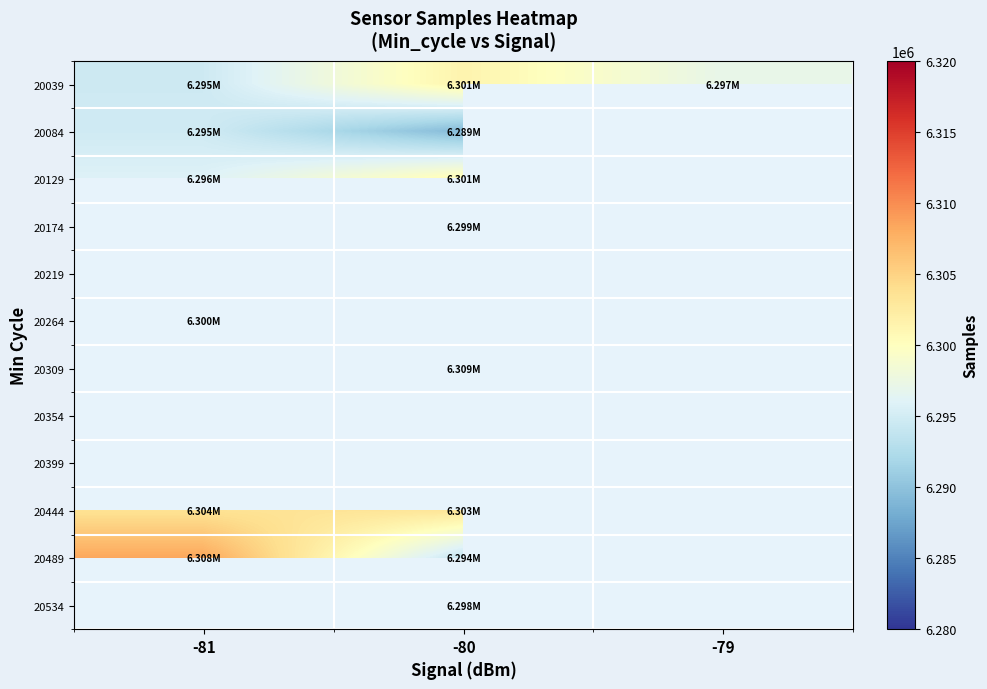

Which series changed the most between -80 and -79?

20039